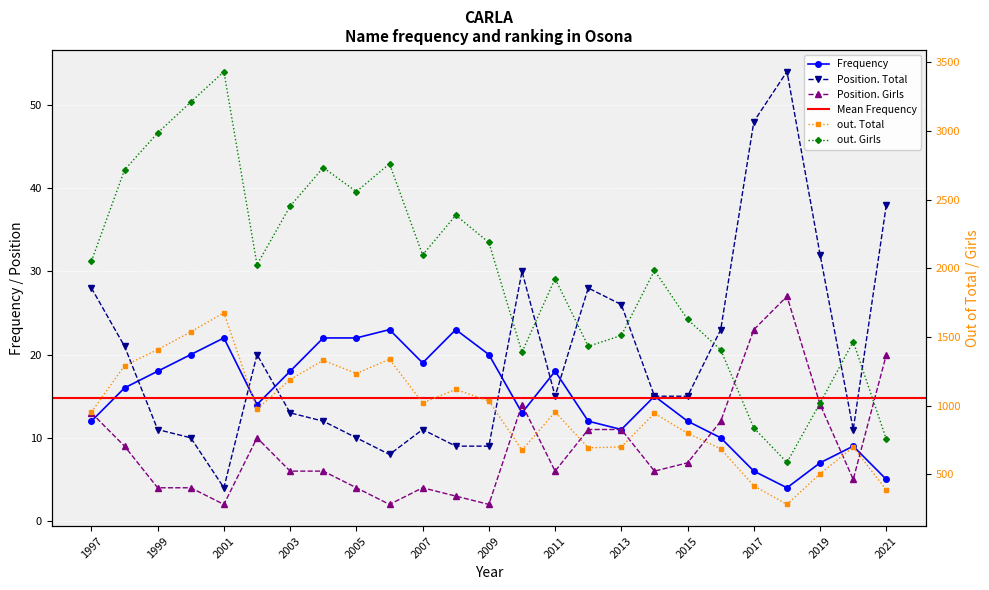

True or false: Frequency has a value of 39 at 2008.

False